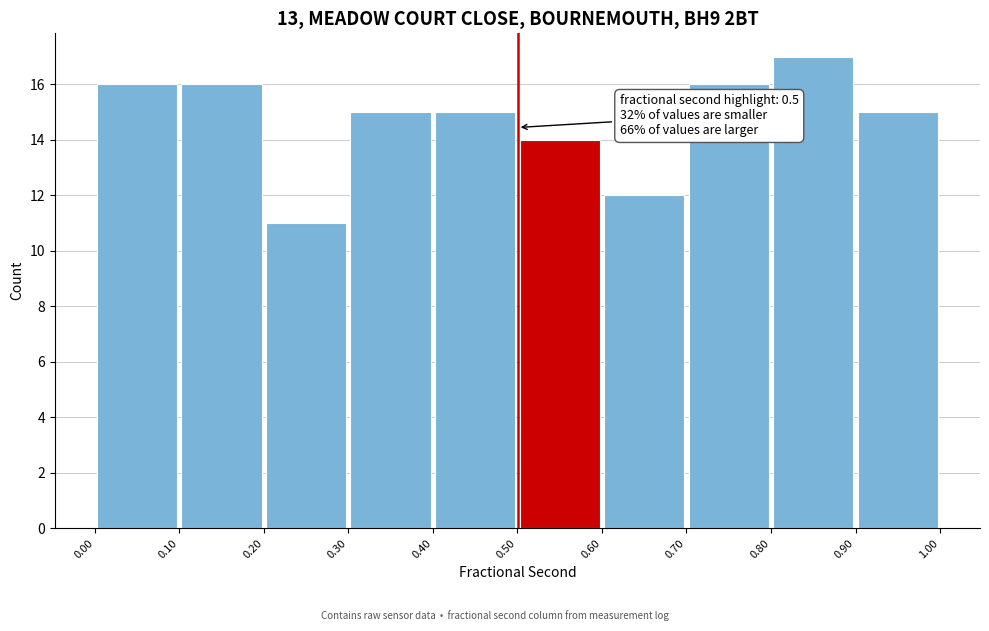

Over which range of the x-axis is the bar tallest?

0.80 to 0.90